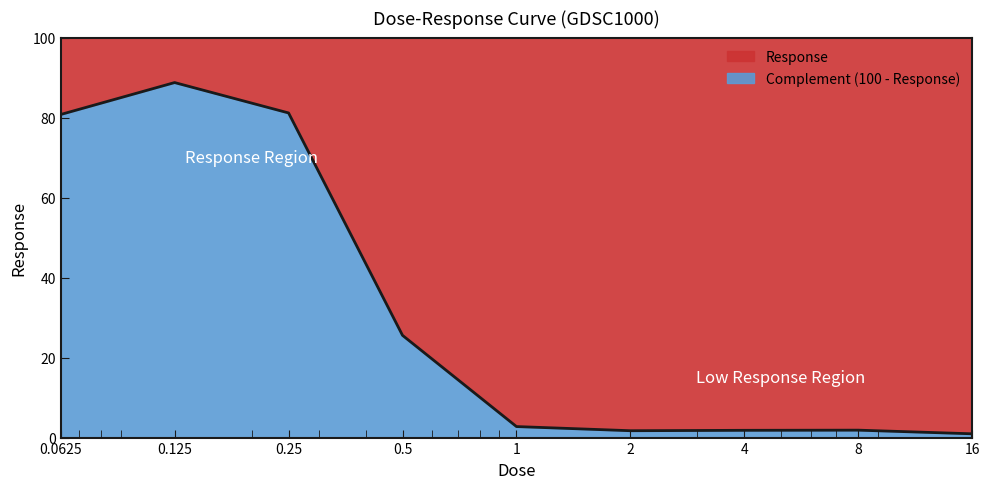

Which has a higher value, 16.0 or 4.0?

4.0